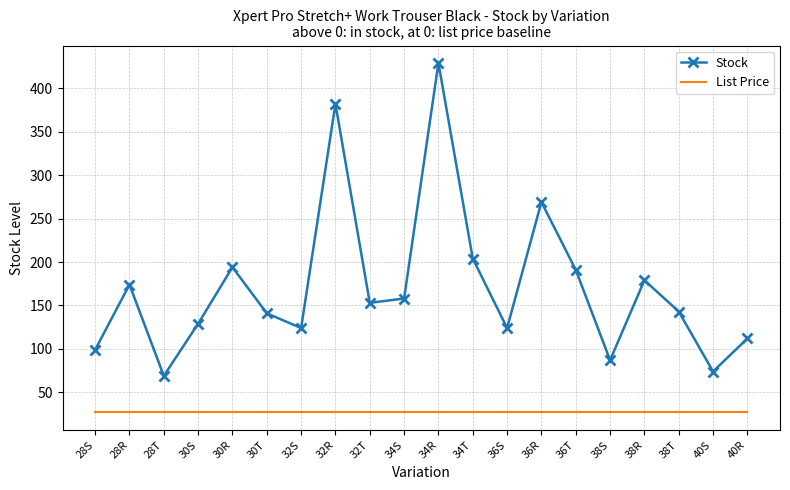

What is the maximum value for Stock?

429.0